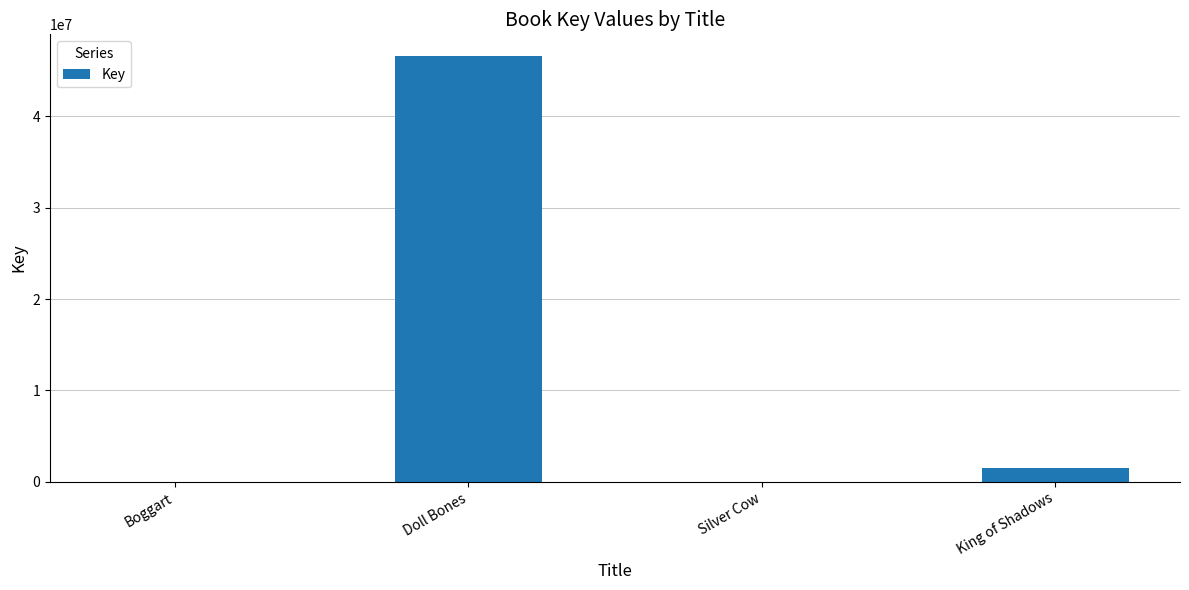

How many series are shown in this chart?

1